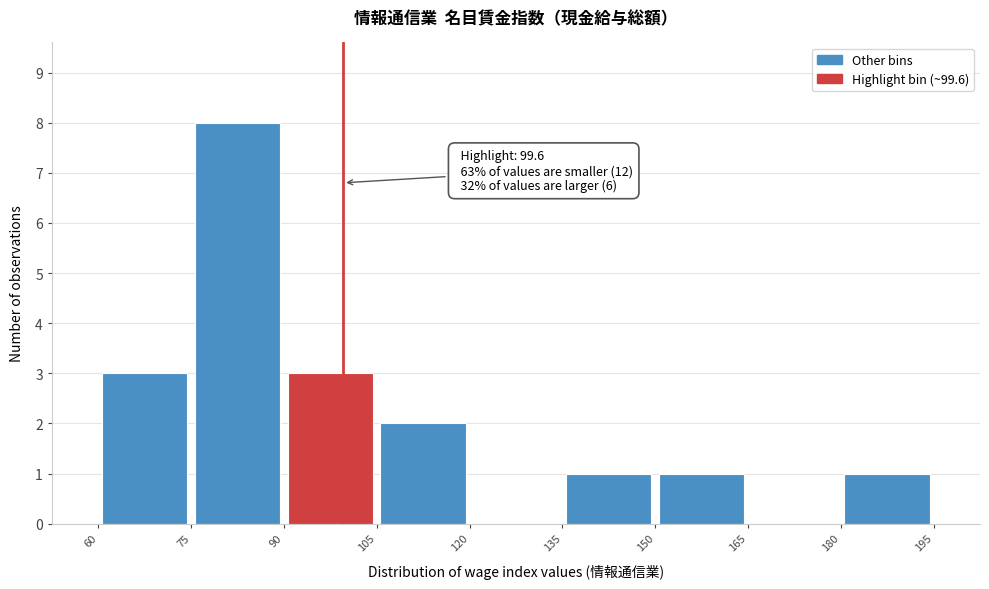

Over which range of the x-axis is the bar tallest?

75 to 90